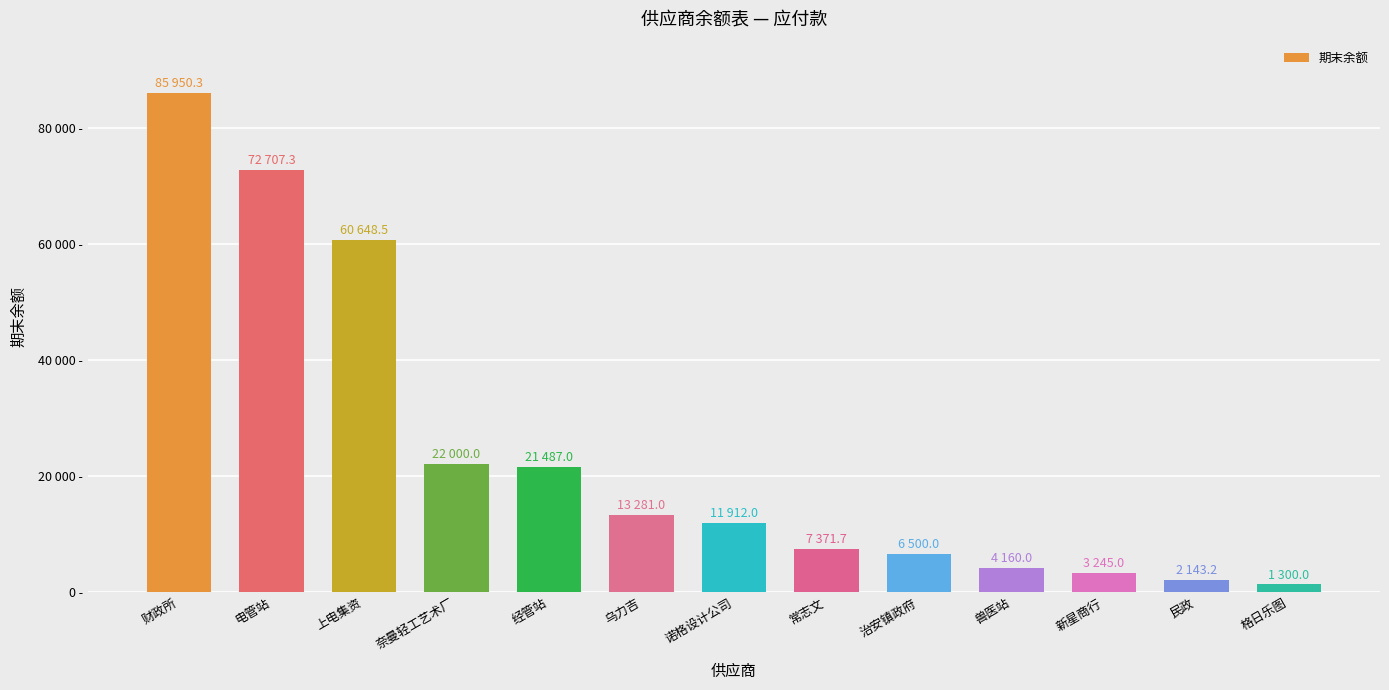

Where does the data first go above 11912?

财政所